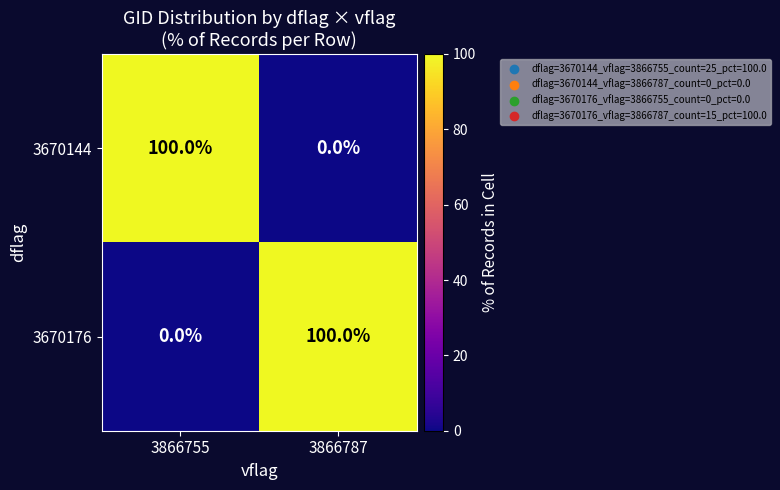

What is the highest value of the 3670176 series?

100